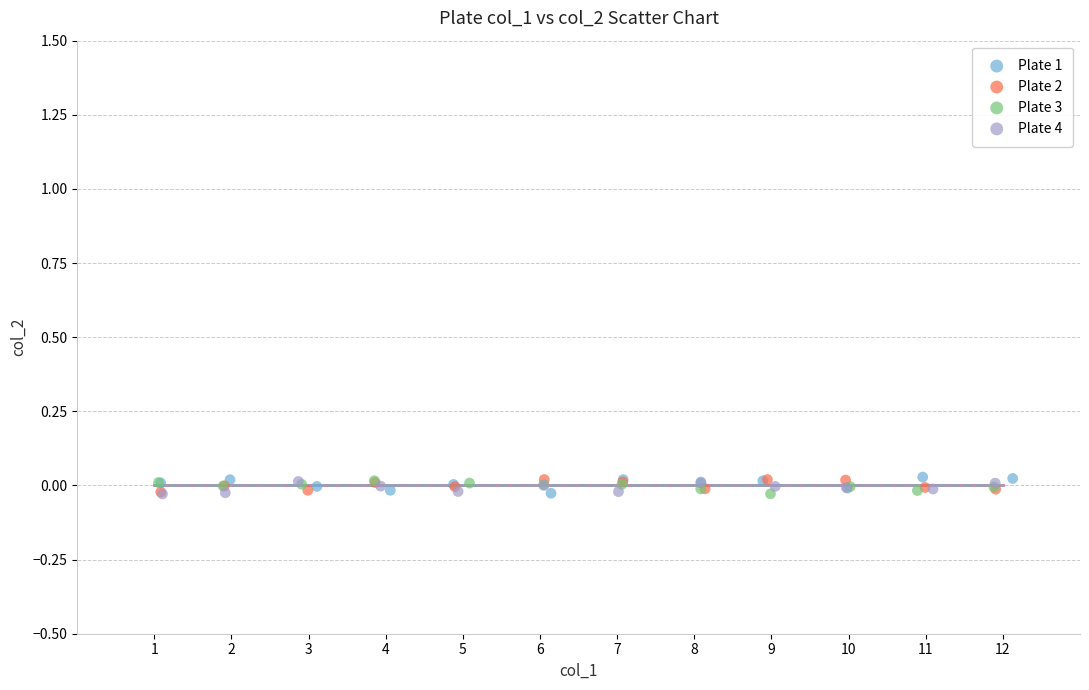

What are all the series names shown in the legend?

Plate 1, Plate 2, Plate 3, Plate 4